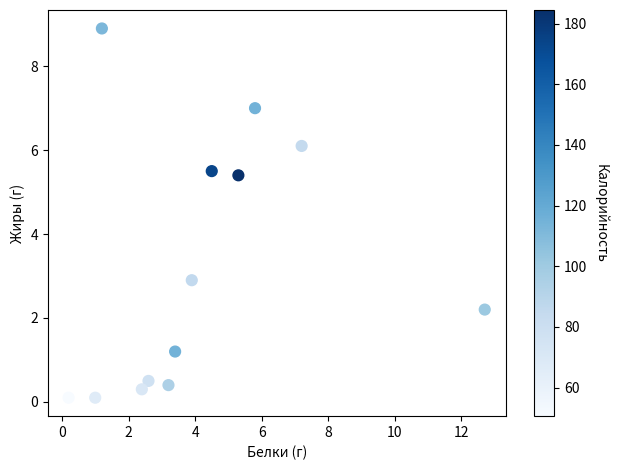

What is the range of X values (max minus min)?

12.5